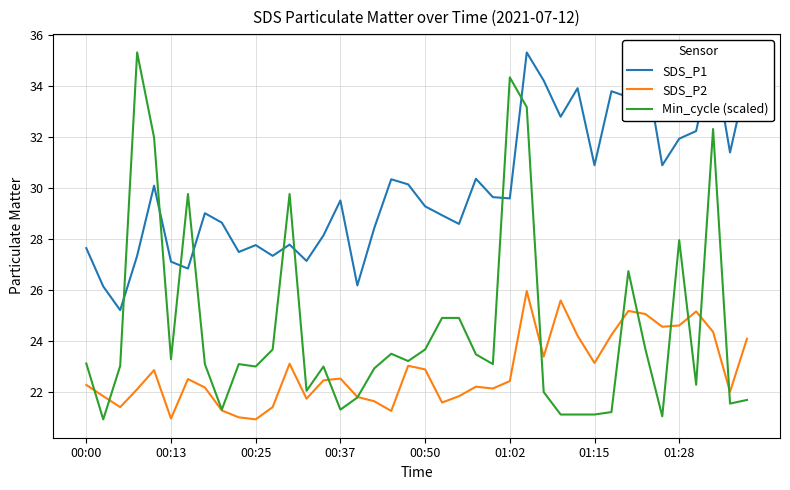

How many interior local valleys does the Min_cycle (scaled) series have?

11